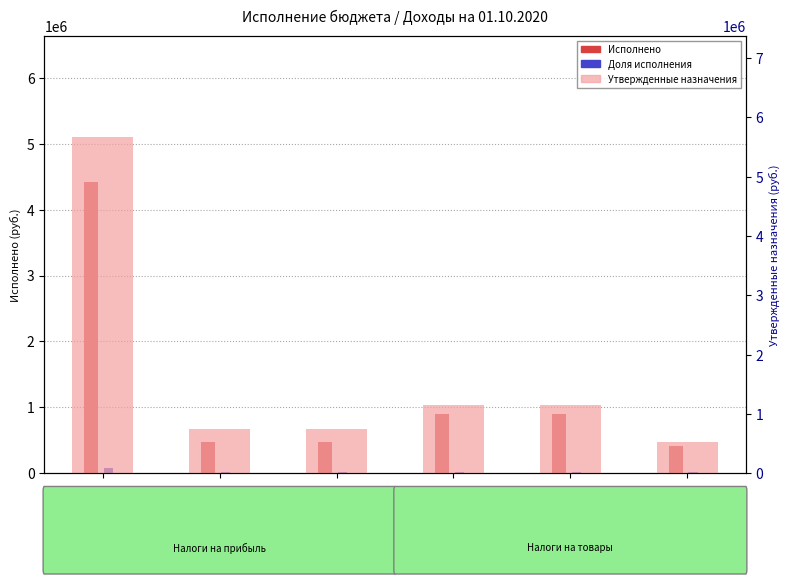

Are the bars grouped side by side (vs. stacked)?

Yes